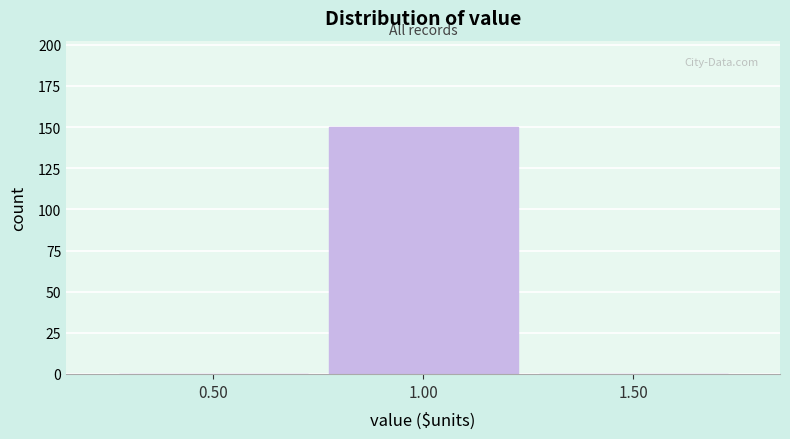

Reading left to right, transcribe all the data shown in this chart.

0.50=0	1.00=150	1.50=0